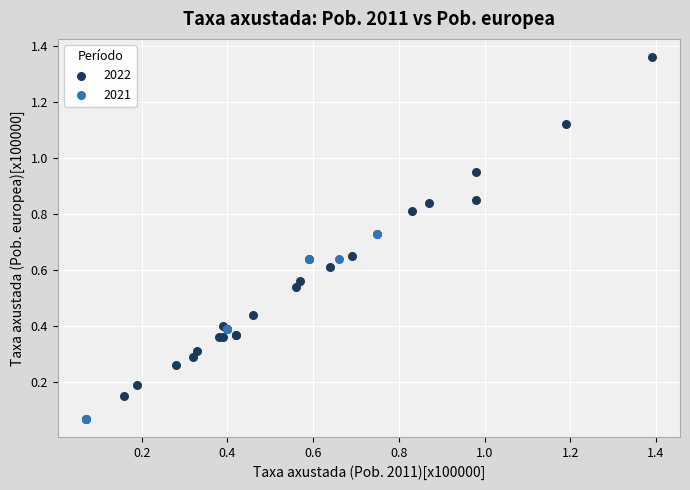

Which series has the widest spread of Y values?

2022